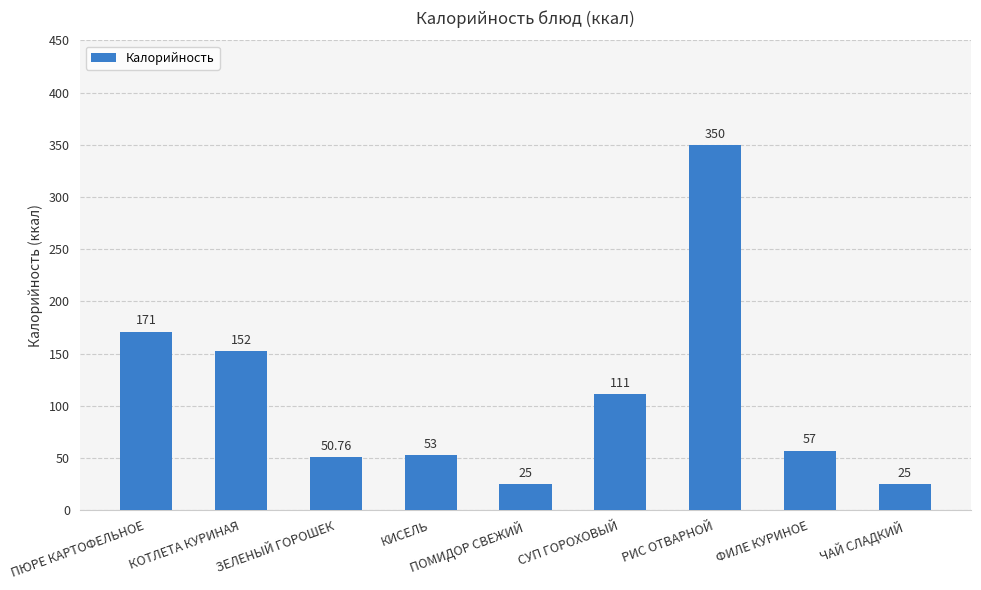

Are the bars grouped side by side (vs. stacked)?

No